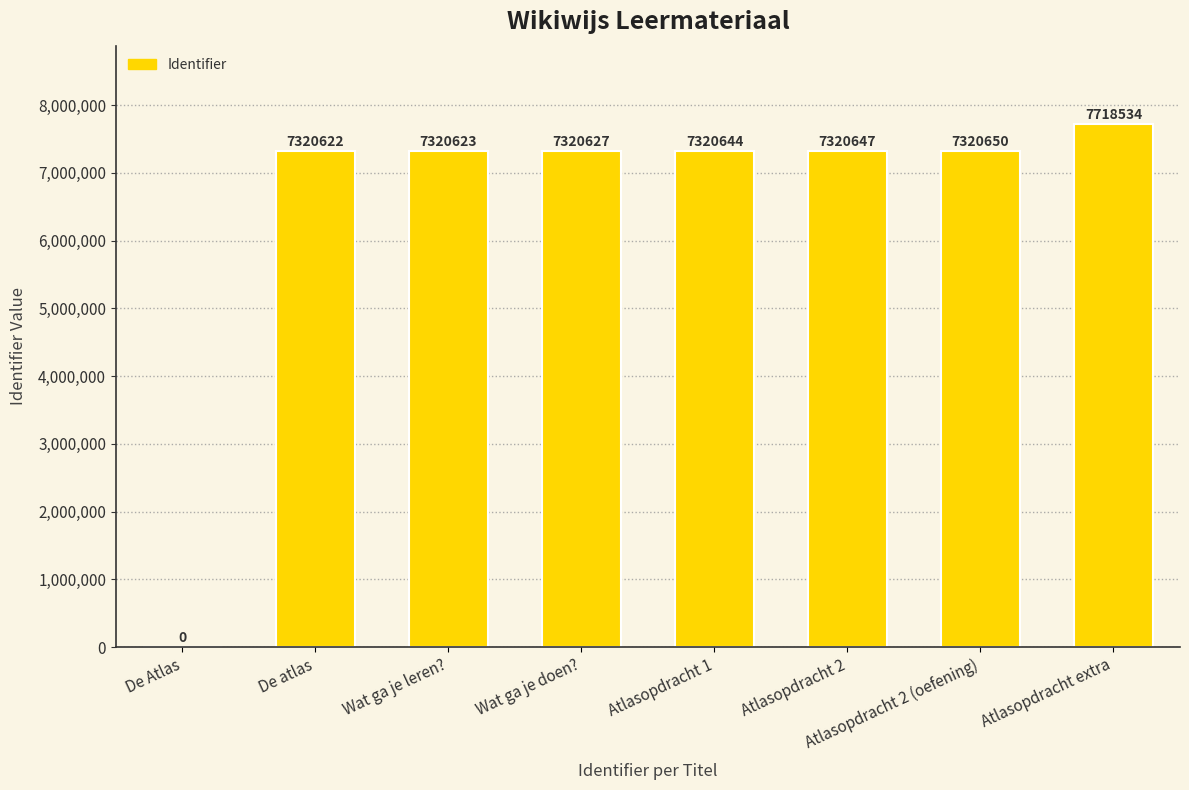

Reading left to right, extract all data points from this chart.

De Atlas=0	De atlas=7320622	Wat ga je leren?=7320623	Wat ga je doen?=7320627	Atlasopdracht 1=7320644	Atlasopdracht 2=7320647	Atlasopdracht 2 (oefening)=7320650	Atlasopdracht extra=7718534